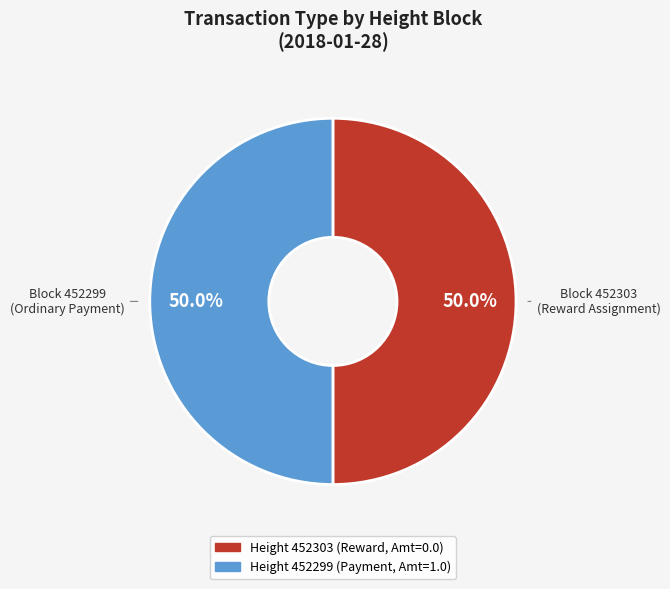

Rank the categories by value from highest to lowest.

452299, 452303